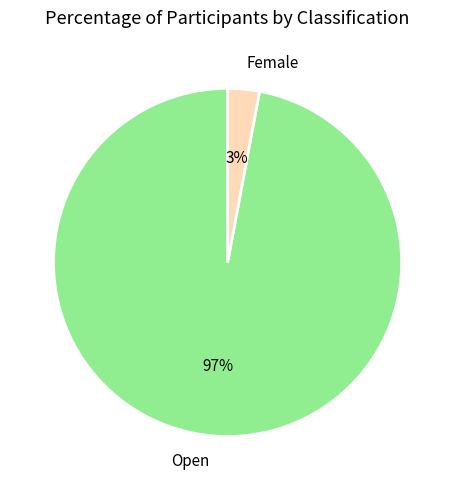

To the nearest percent, what is the combined percentage of Open and Female?

100%